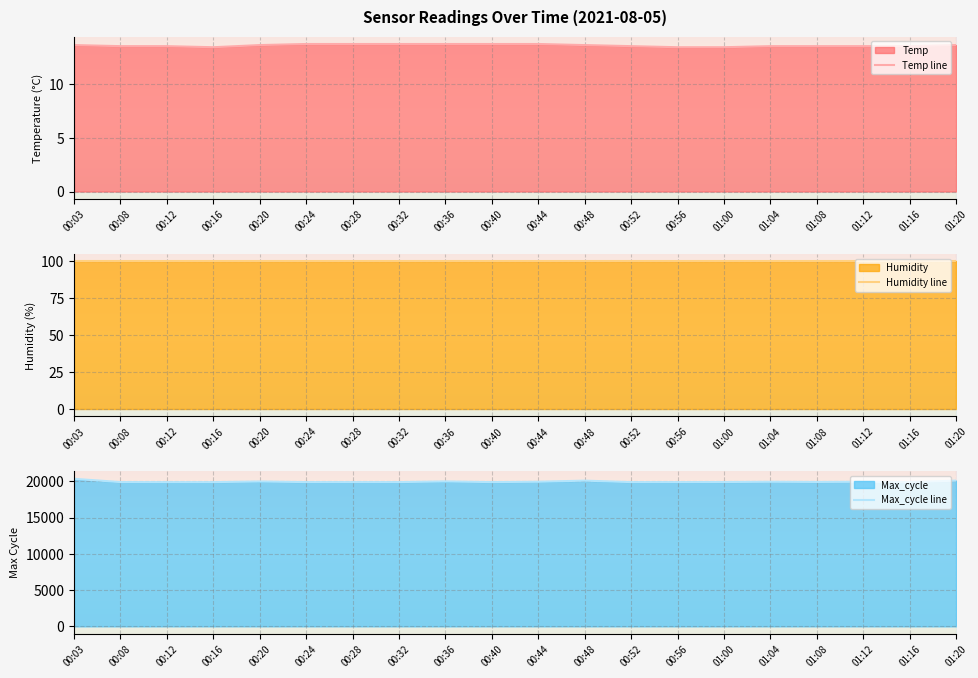

List the labels in order of Humidity line value, largest first.

00:03, 00:08, 00:12, 00:16, 00:20, 00:24, 00:28, 00:32, 00:36, 00:40, 00:44, 00:48, 00:52, 00:56, 01:00, 01:04, 01:08, 01:12, 01:16, 01:20